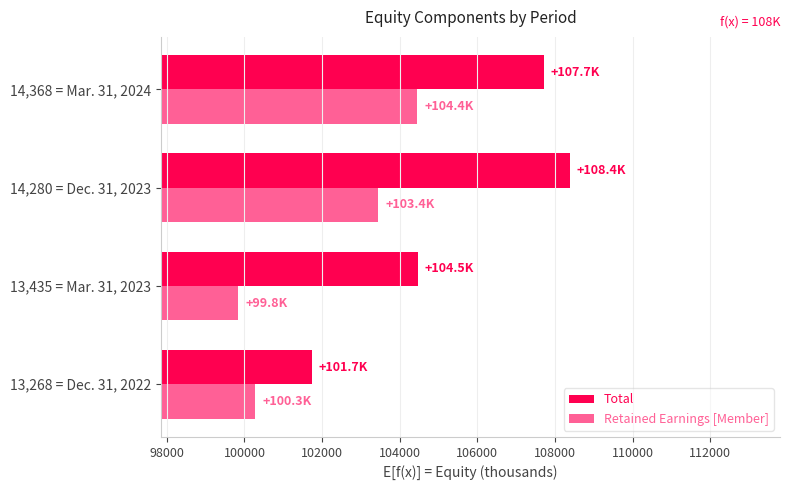

What is the difference between the highest and lowest values at 13,435 = Mar. 31, 2023?

4615